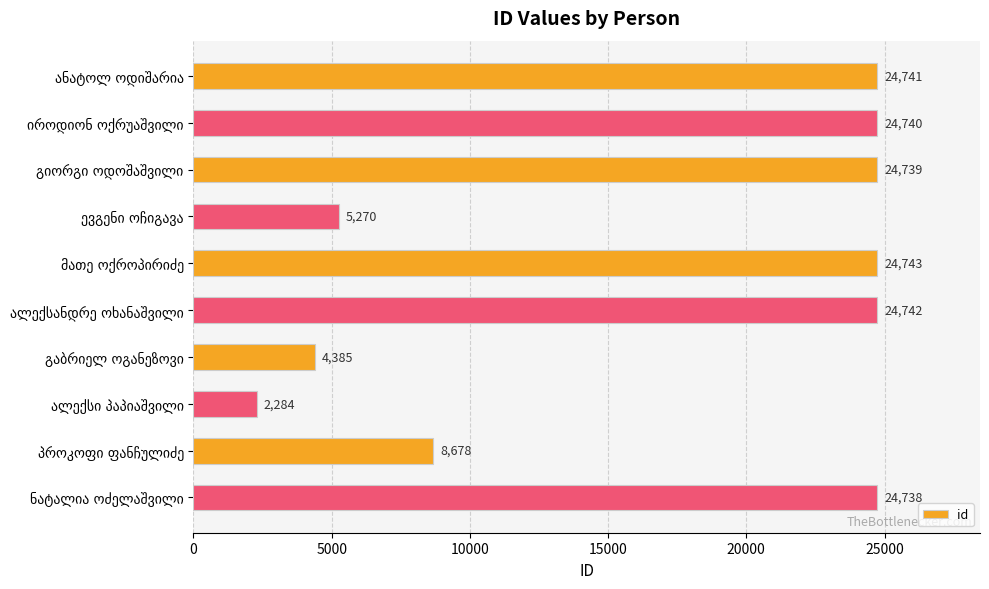

What is the smallest value displayed?

2284